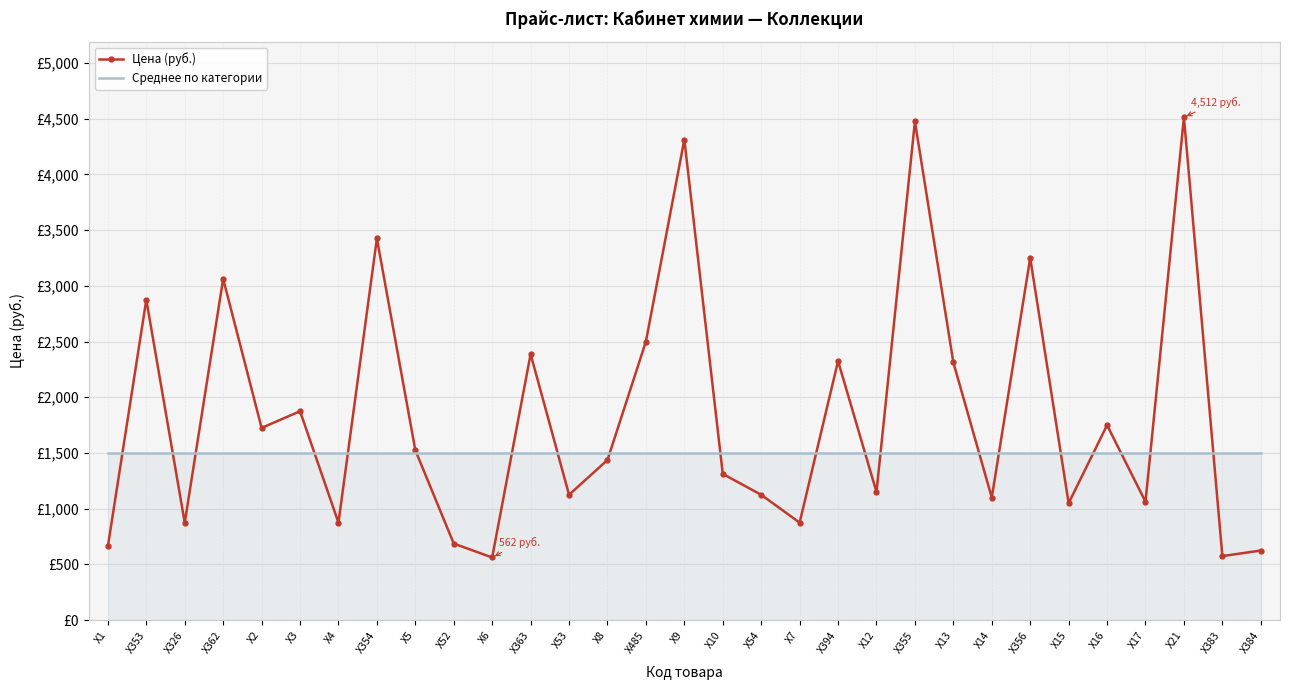

Reading left to right, what are all the values shown in this chart?

Цена (руб.): Х1=662.5	Х353=2875.0	Х326=875.0	Х362=3062.5	Х2=1725.0	Х3=1875.0	Х4=875.0	Х354=3425.0	Х5=1525.0	Х52=687.5	Х6=562.5	Х363=2387.5	Х53=1125.0	Х8=1437.5	Х485=2500.0	Х9=4312.5	Х10=1312.5	Х54=1125.0	Х7=875.0	Х394=2325.0	Х12=1150.0	Х355=4475.0	Х13=2312.5	Х14=1100.0	Х356=3250.0	Х15=1050.0	Х16=1750.0	Х17=1062.5	Х21=4512.5	Х383=575.0	Х384=625.0
Среднее по категории: Х1=1500.0	Х353=1500.0	Х326=1500.0	Х362=1500.0	Х2=1500.0	Х3=1500.0	Х4=1500.0	Х354=1500.0	Х5=1500.0	Х52=1500.0	Х6=1500.0	Х363=1500.0	Х53=1500.0	Х8=1500.0	Х485=1500.0	Х9=1500.0	Х10=1500.0	Х54=1500.0	Х7=1500.0	Х394=1500.0	Х12=1500.0	Х355=1500.0	Х13=1500.0	Х14=1500.0	Х356=1500.0	Х15=1500.0	Х16=1500.0	Х17=1500.0	Х21=1500.0	Х383=1500.0	Х384=1500.0